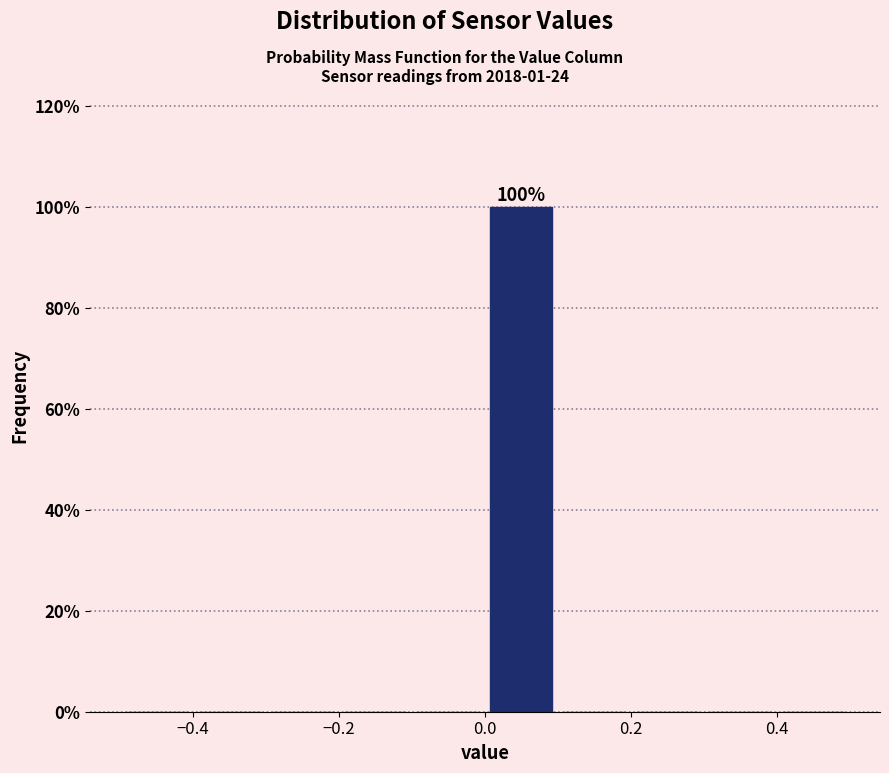

Which range on the x-axis has the tallest bar?

0.0 to 0.1